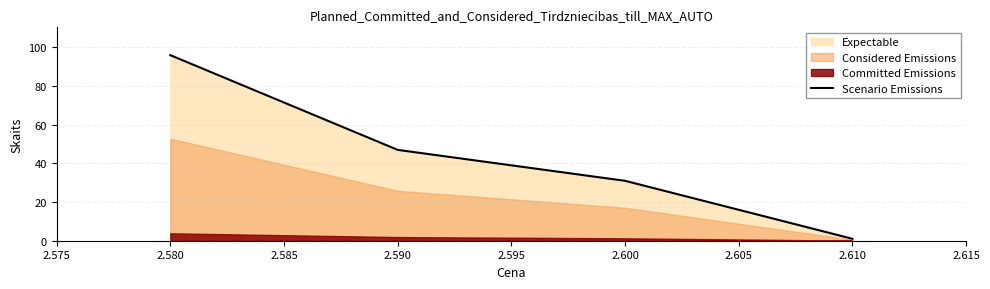

How many values are below 47?

2